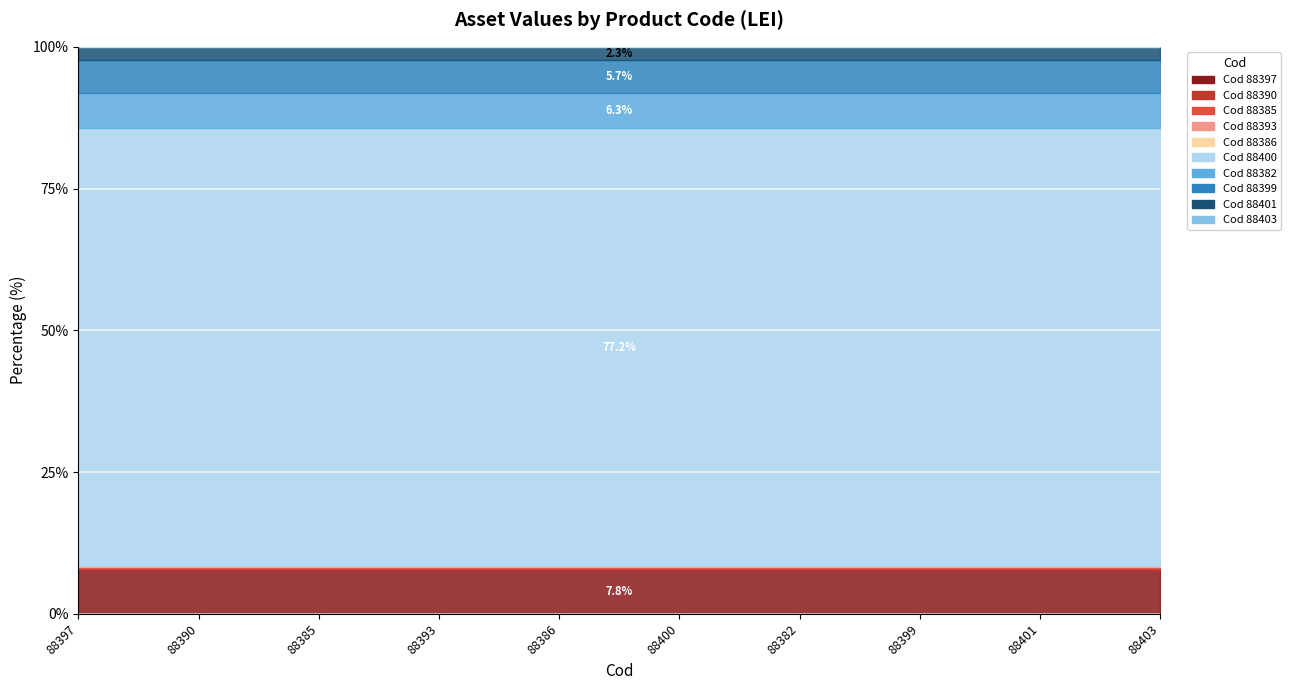

The chart shows a value of 5829170.0 at 88400. True or false?

True